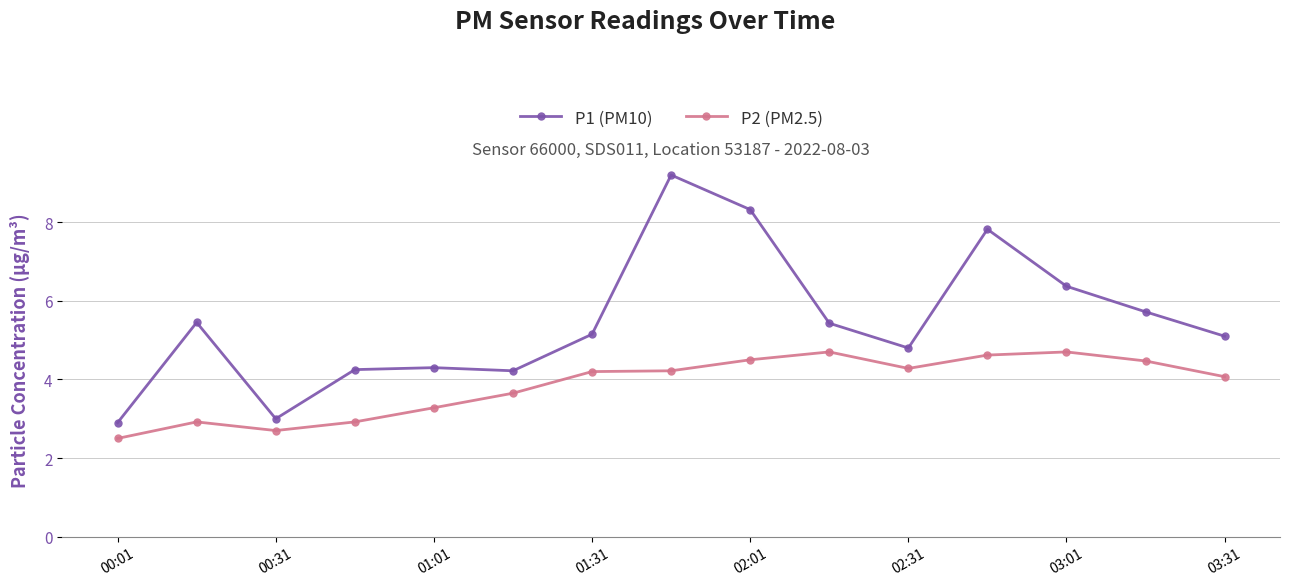

In P1 (PM10), how many points are higher than both neighbors (excluding endpoints)?

4